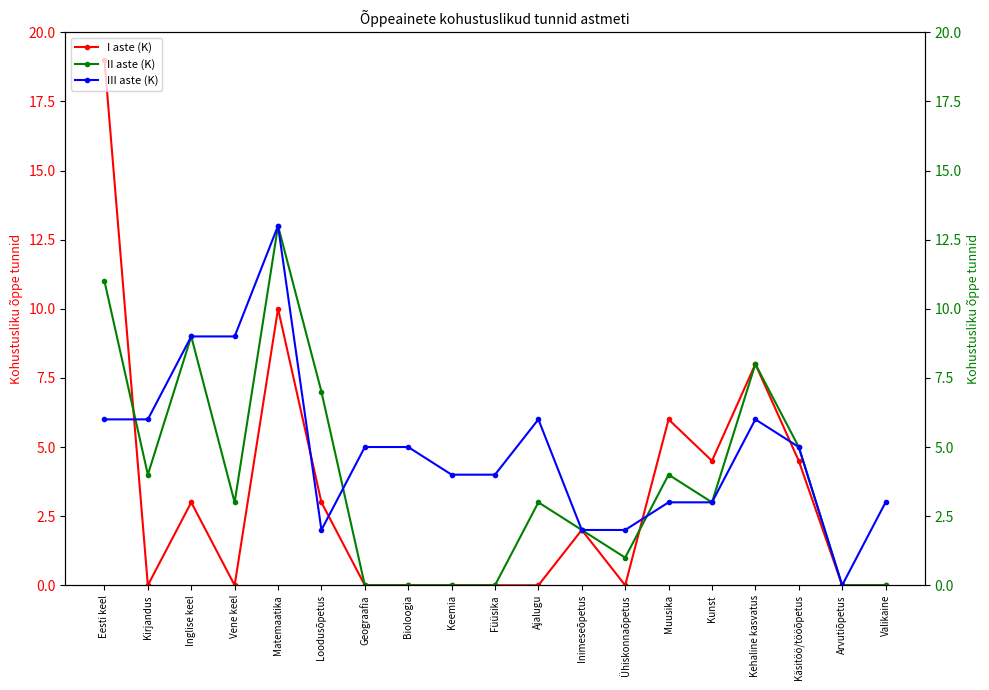

How many values in II aste (K) are above zero?

13